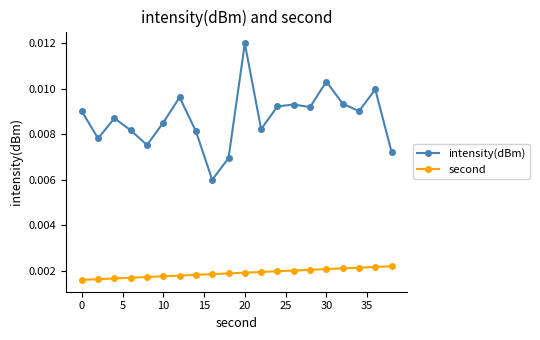

True or false: intensity(dBm) has more than 2 points higher than both neighbors.

True